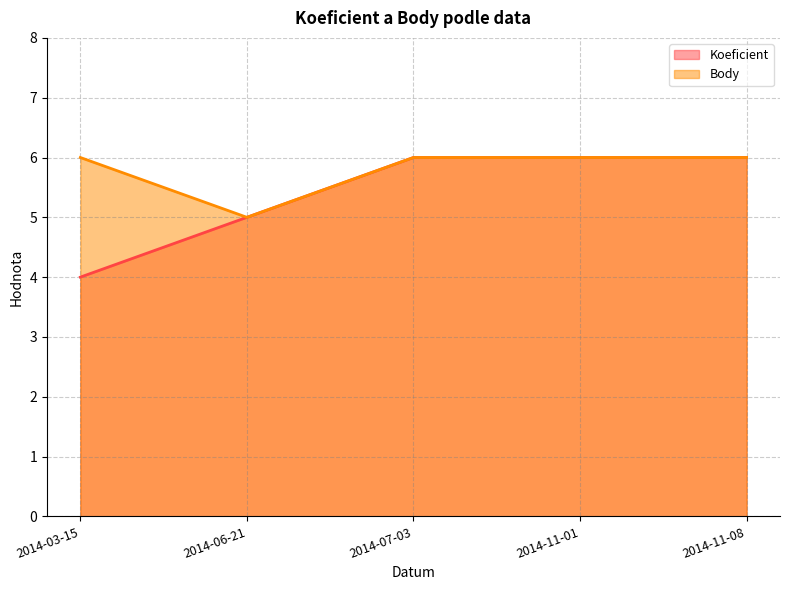

True or false: Koeficient and Body intersect in this chart.

False